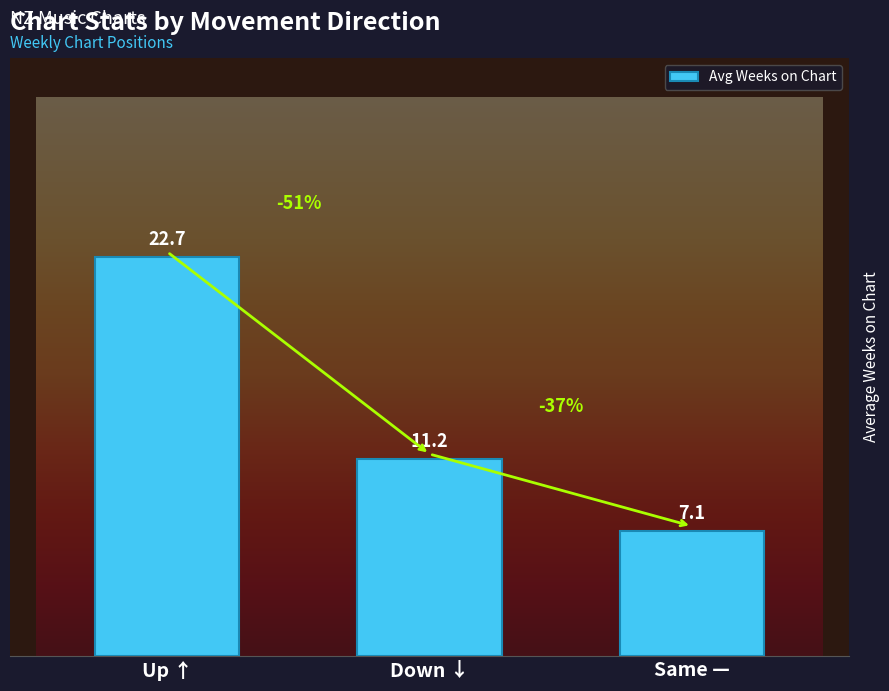

True or false: the data shows 12.6 at Same —.

False